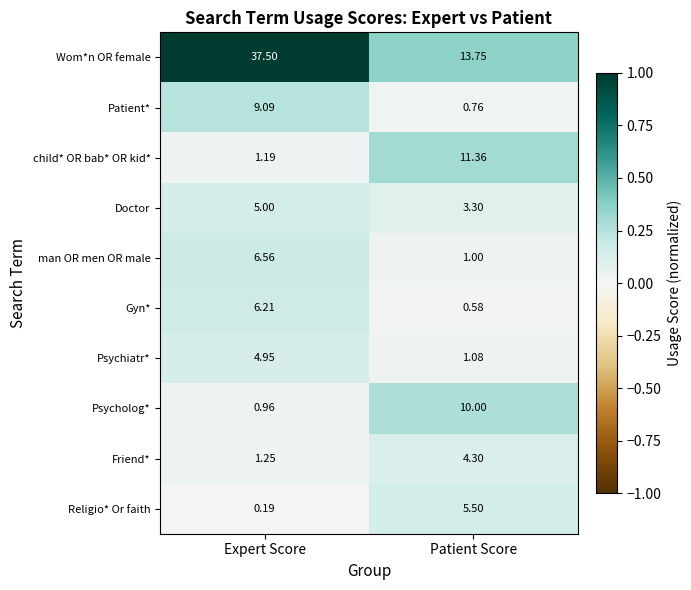

Which series changed the most between Expert Score and Patient Score?

Wom*n OR female